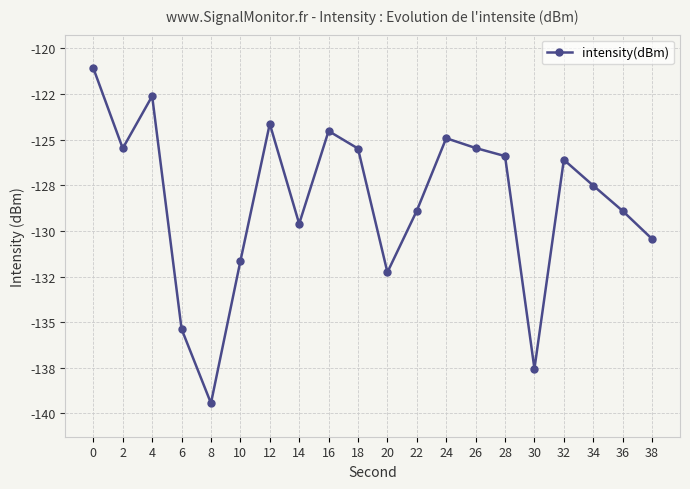

Is this an area chart (filled region under the line)?

No